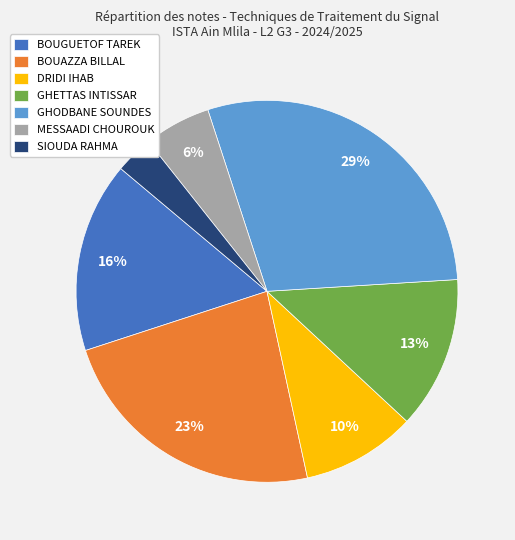

To the nearest percent, what portion does BOUGUETOF TAREK represent?

16%